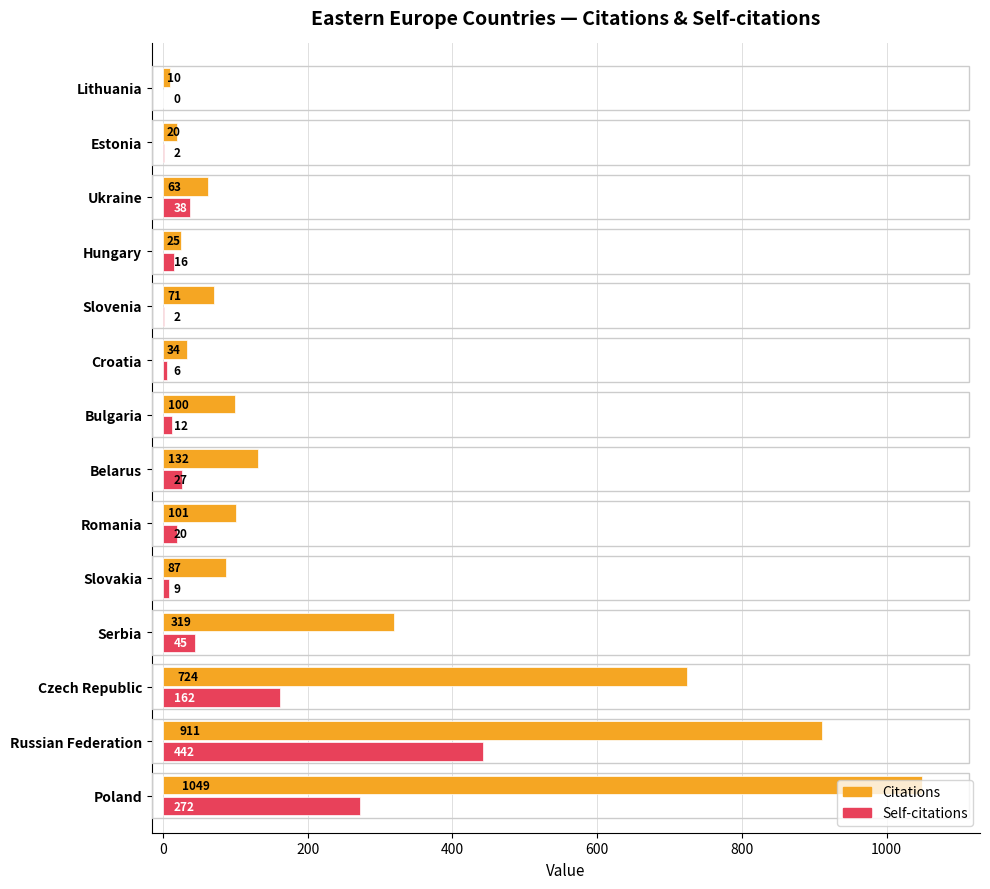

The value of Citations at Belarus is 51. True or false?

False